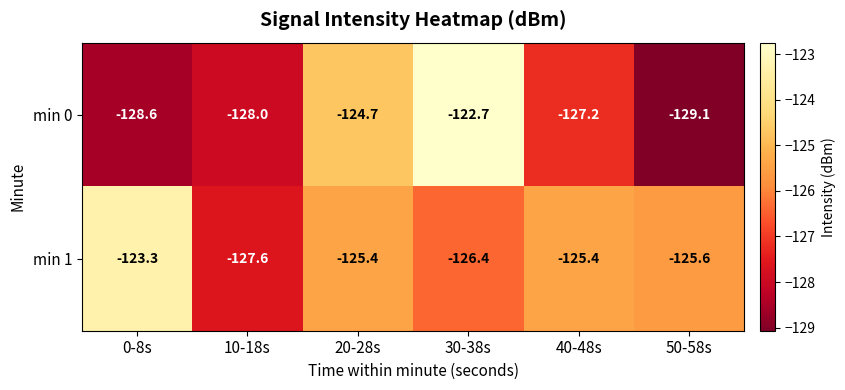

True or false: min 1 has a value of -29.6 at 50-58s.

False